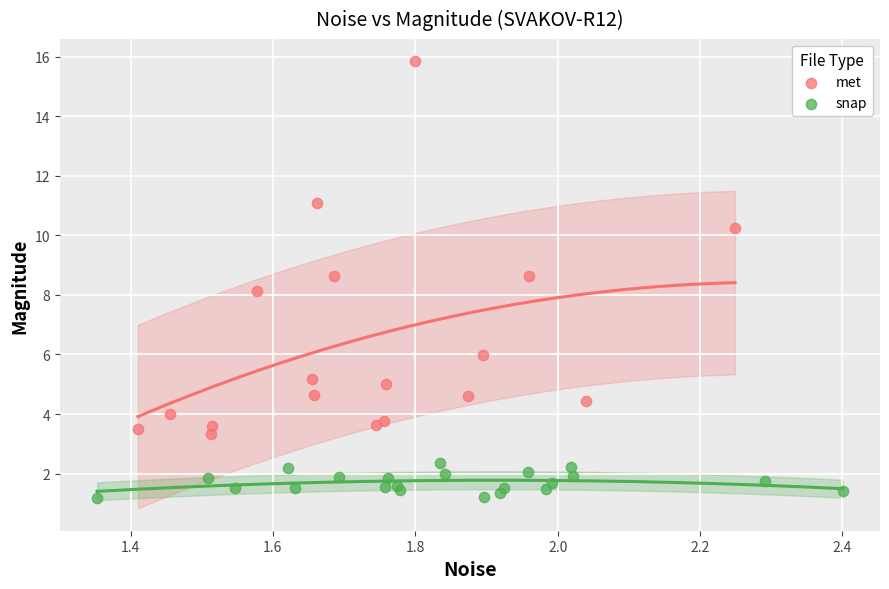

Which series reaches the maximum Y coordinate?

met